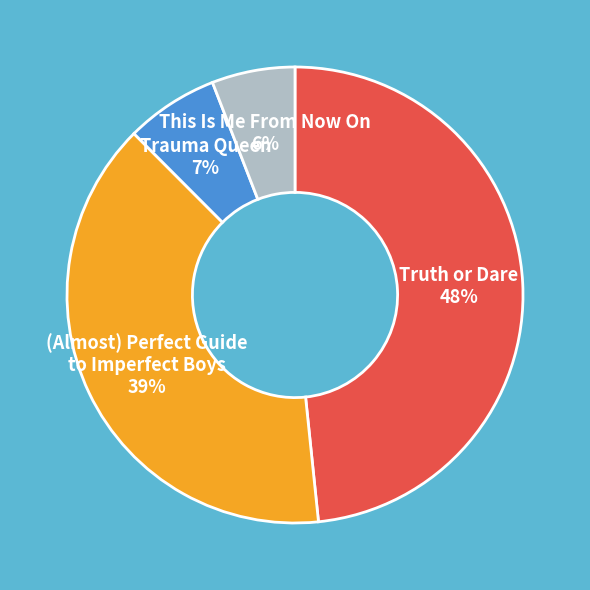

To the nearest percent, what percentage of the pie is Truth or Dare?

48%